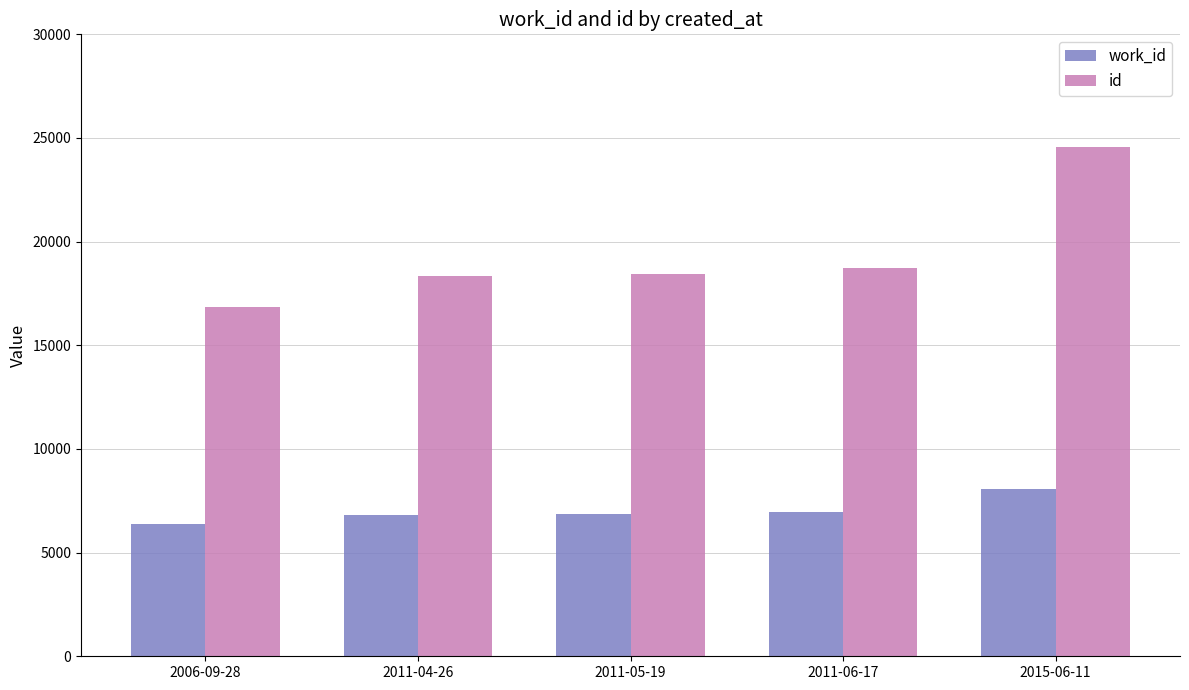

What is the value of the work_id bar at the 3rd from the left?

6852